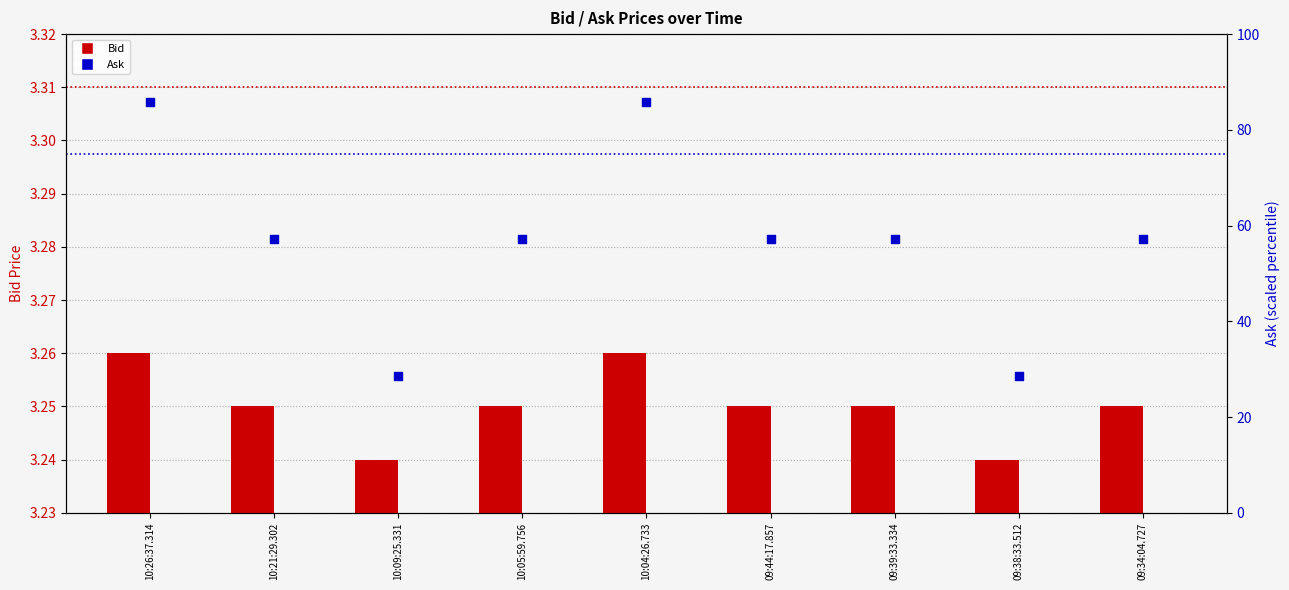

At how many categories does at least one series exceed 26?

9